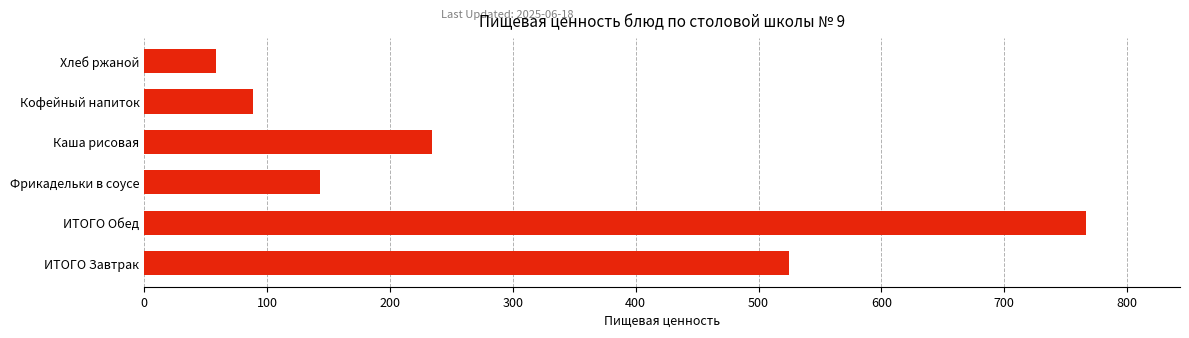

Reading bottom to top, transcribe all the data shown in this chart.

ИТОГО Завтрак=524.4	ИТОГО Обед=766.4	Фрикадельки в соусе=143.0	Каша рисовая=234.1	Кофейный напиток=88.7	Хлеб ржаной=58.7